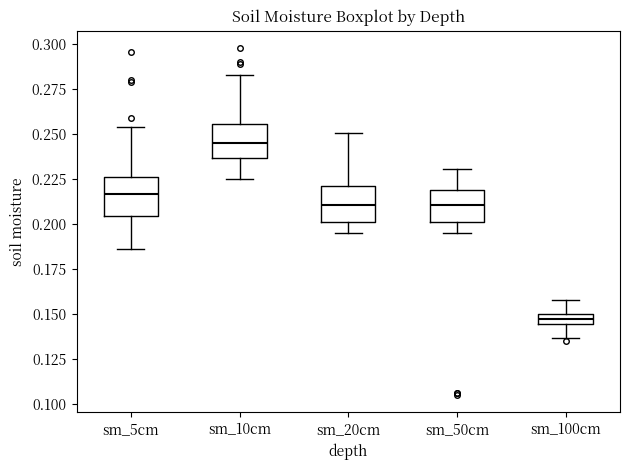

Which box's median line is the highest?

sm_10cm